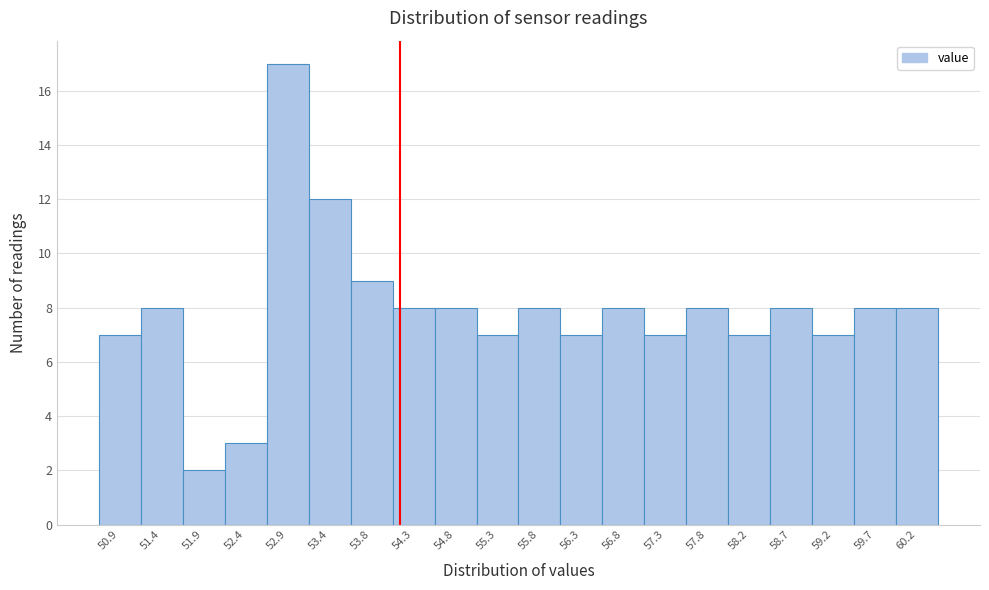

Reading left to right, list all the values displayed in this chart.

7	8	2	3	17	12	9	8	8	7	8	7	8	7	8	7	8	7	8	8